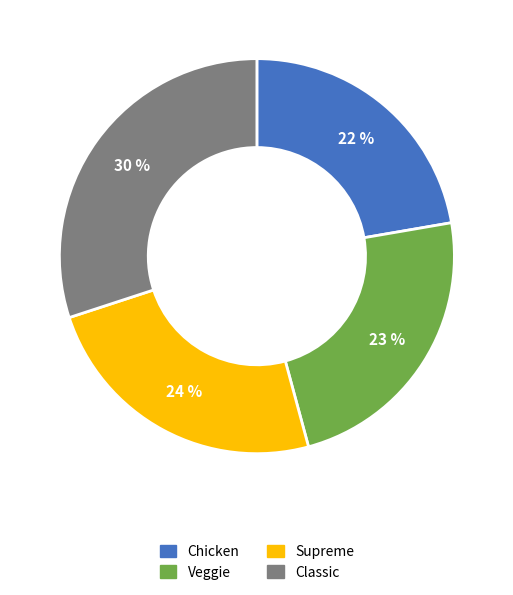

Does Classic represent more than half of the total?

No